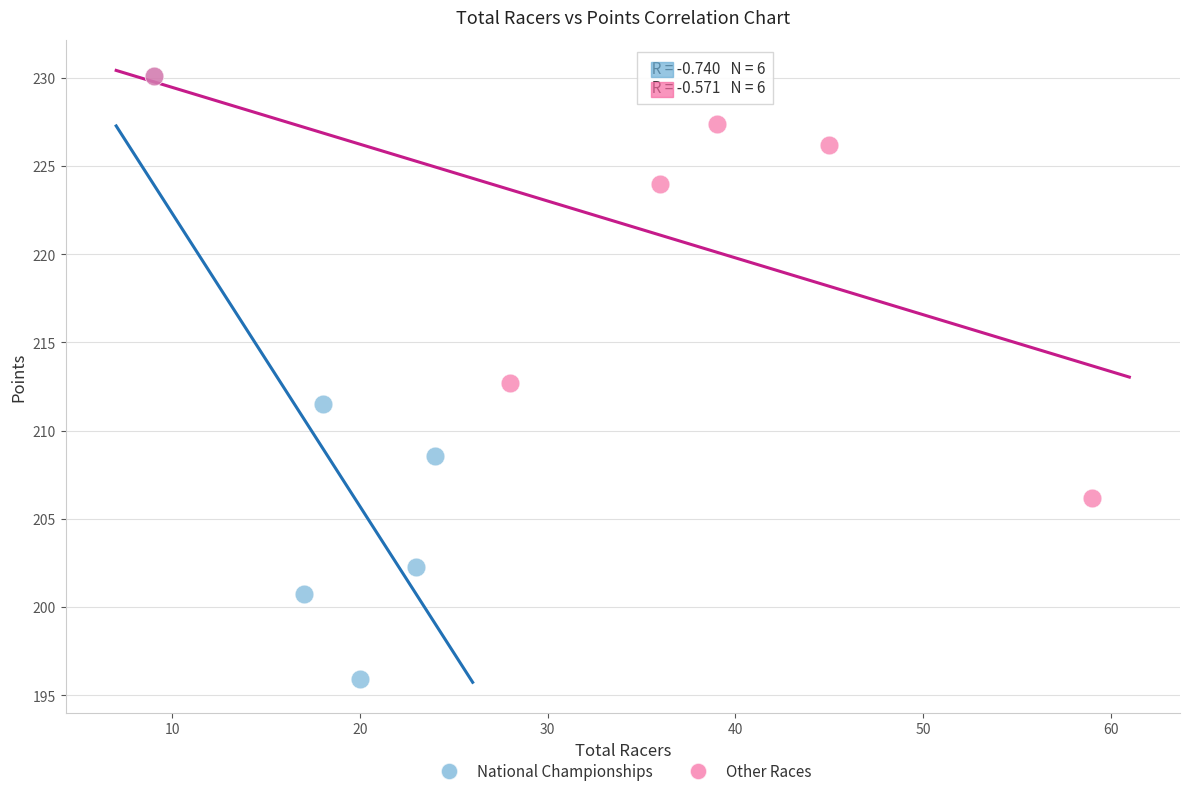

Which series has the largest Y range (max minus min)?

National Championships